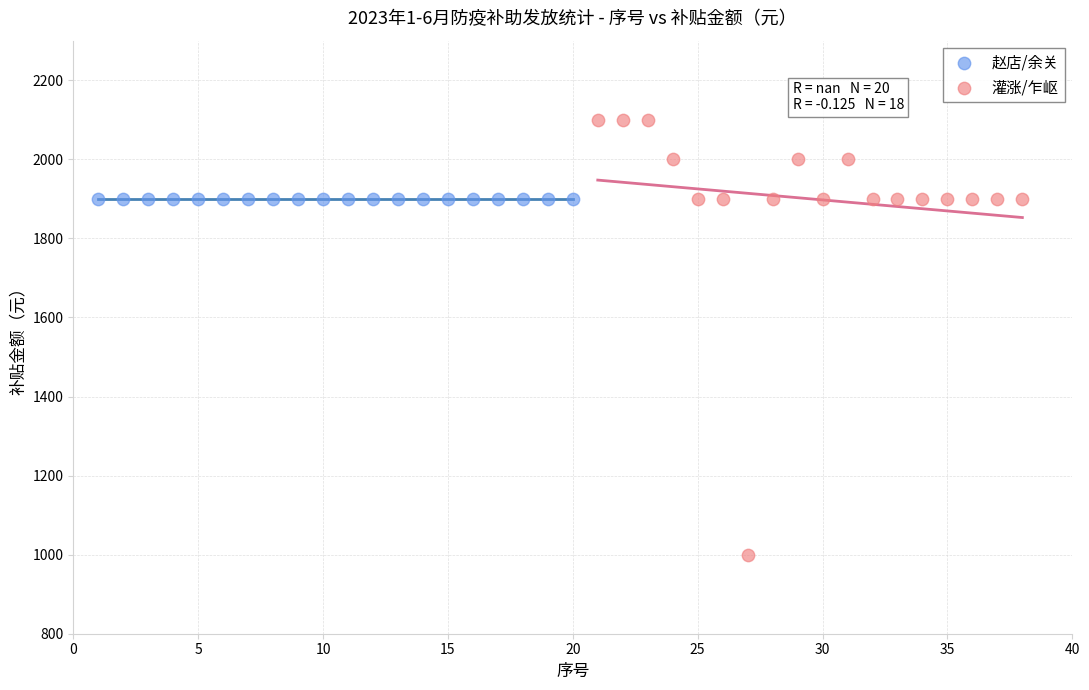

Which series contains the lowest Y value?

灌涨/乍岖